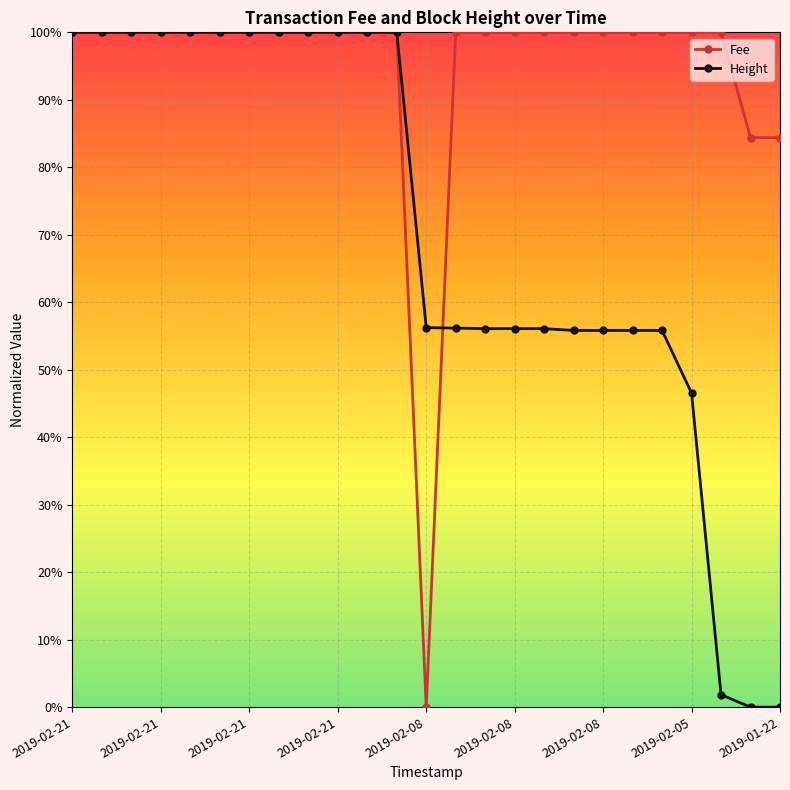

Does the chart have visible grid lines?

Yes